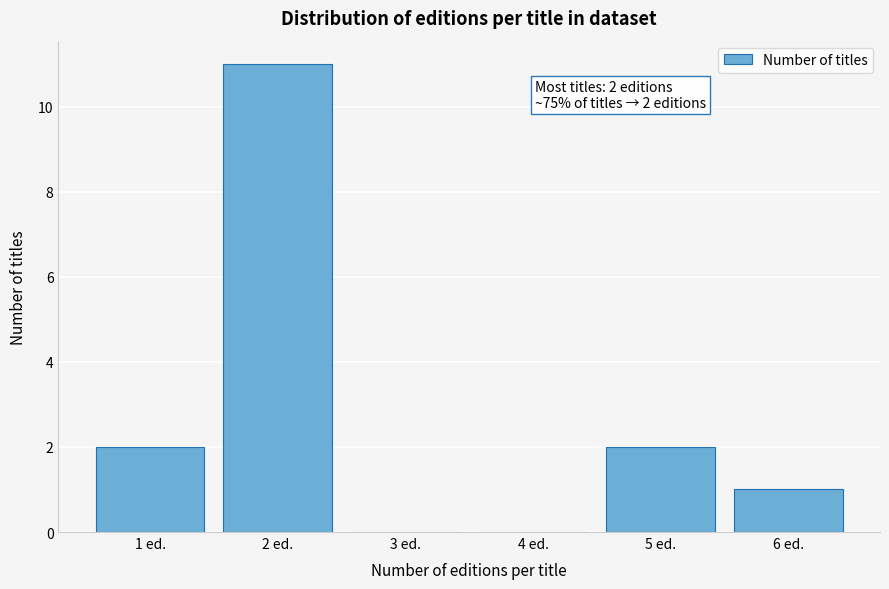

Over which range of the x-axis is the bar tallest?

1.5 to 2.5